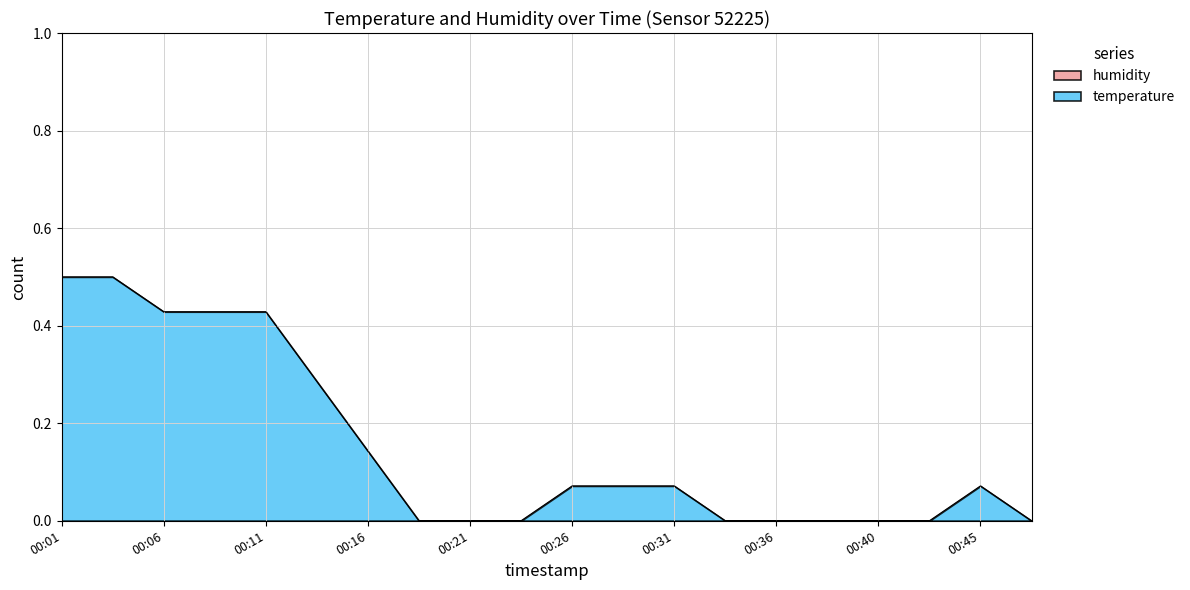

True or false: the data shows 0.3 at 00:38.

False